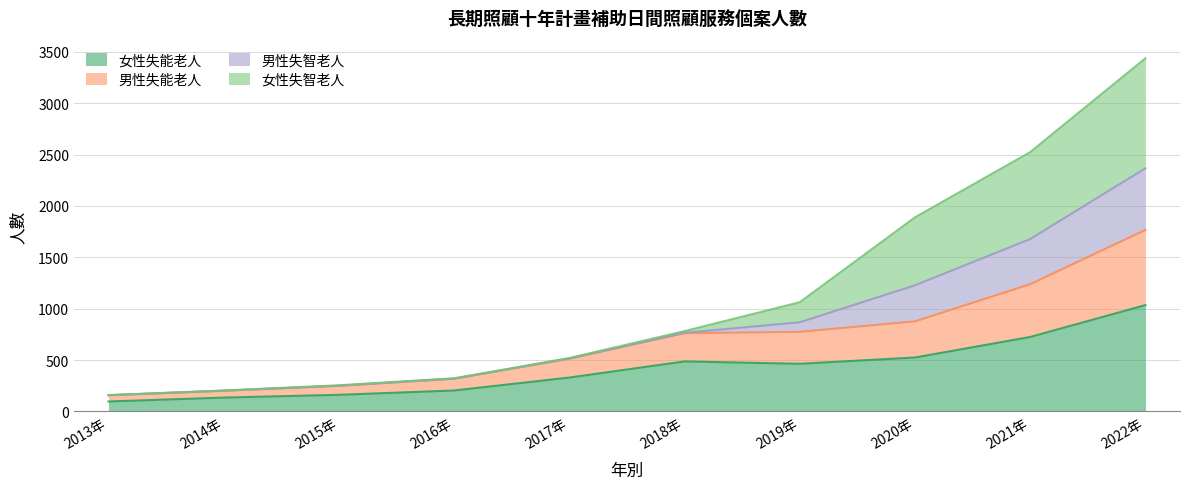

What is the lowest value of the 女性失能老人 series?

97